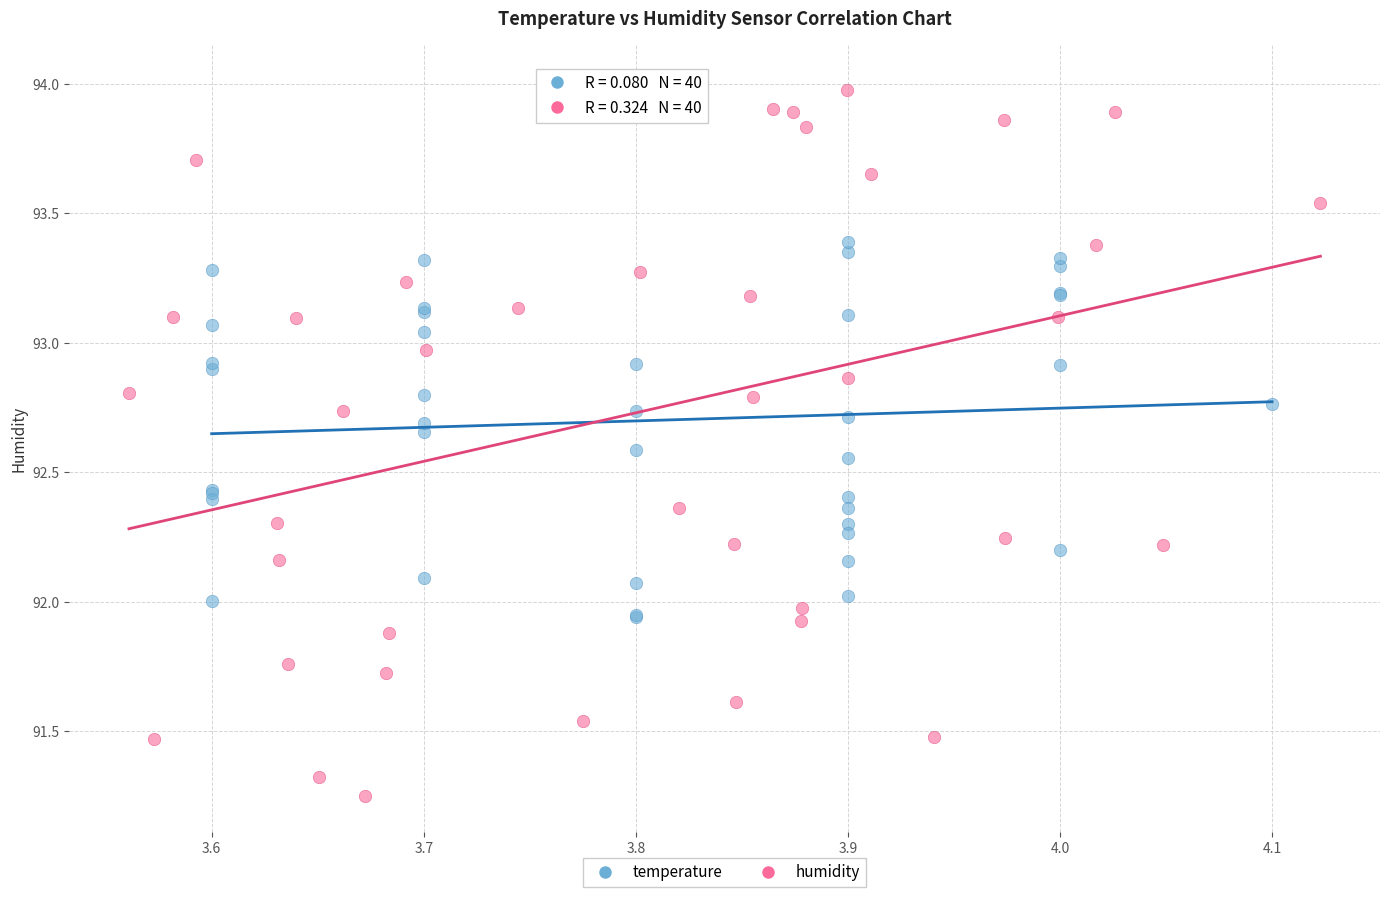

Which series contains the lowest Y value?

humidity